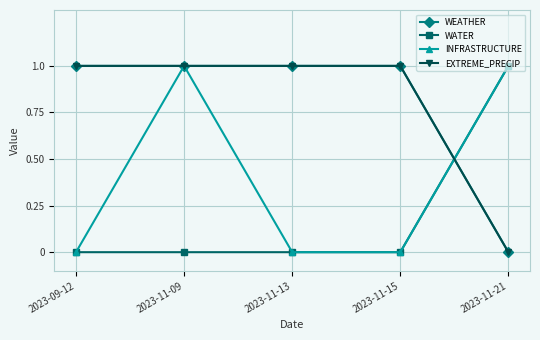

List the labels in order of EXTREME_PRECIP value, largest first.

2023-09-12, 2023-11-09, 2023-11-13, 2023-11-15, 2023-11-21